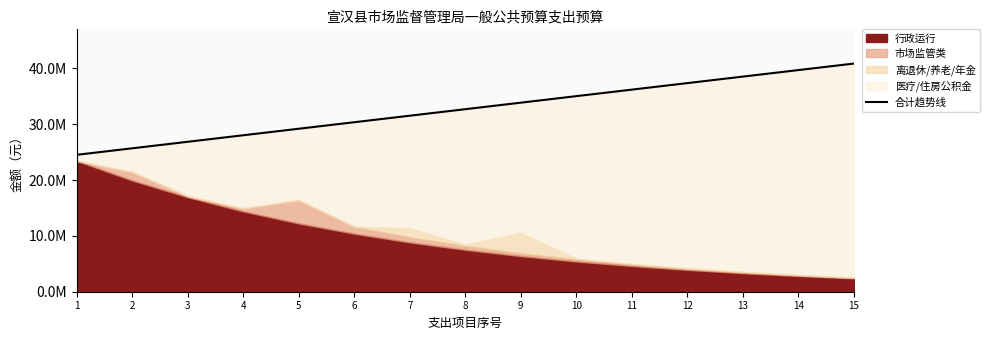

The value at 10 is 35038800.5. True or false?

True